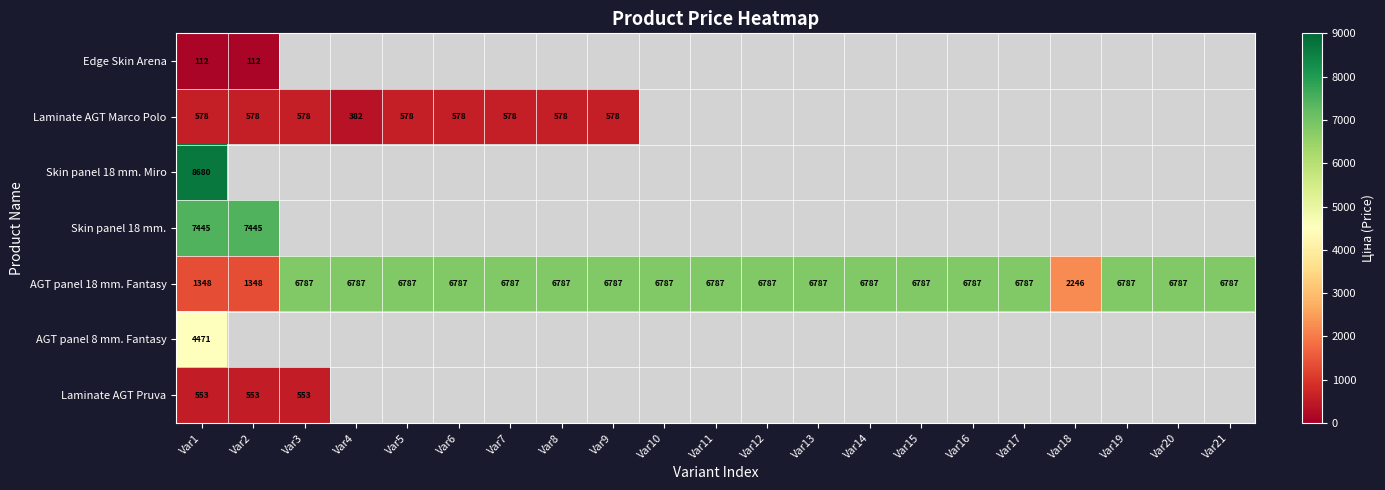

True or false: AGT panel 18 mm. Fantasy has a value of 11178 at Var16.

False